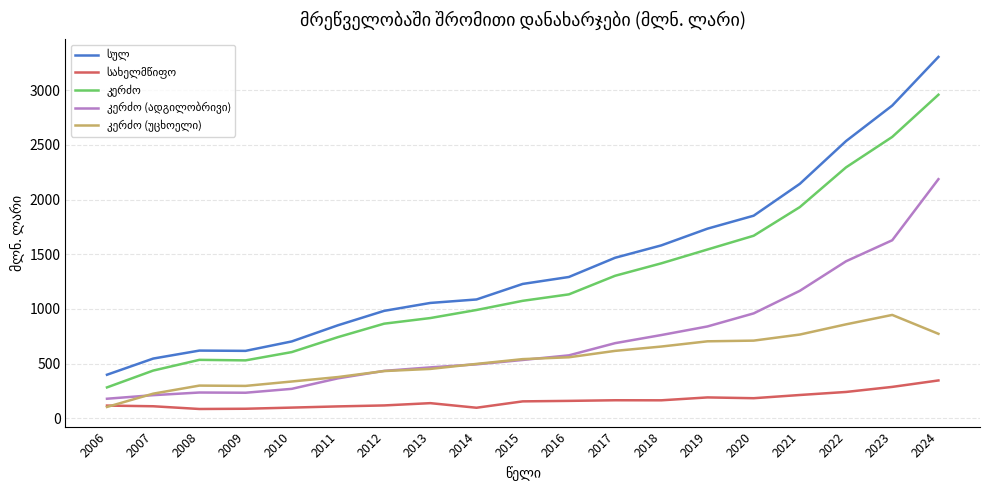

At which category is the sum across all series the highest?

2024